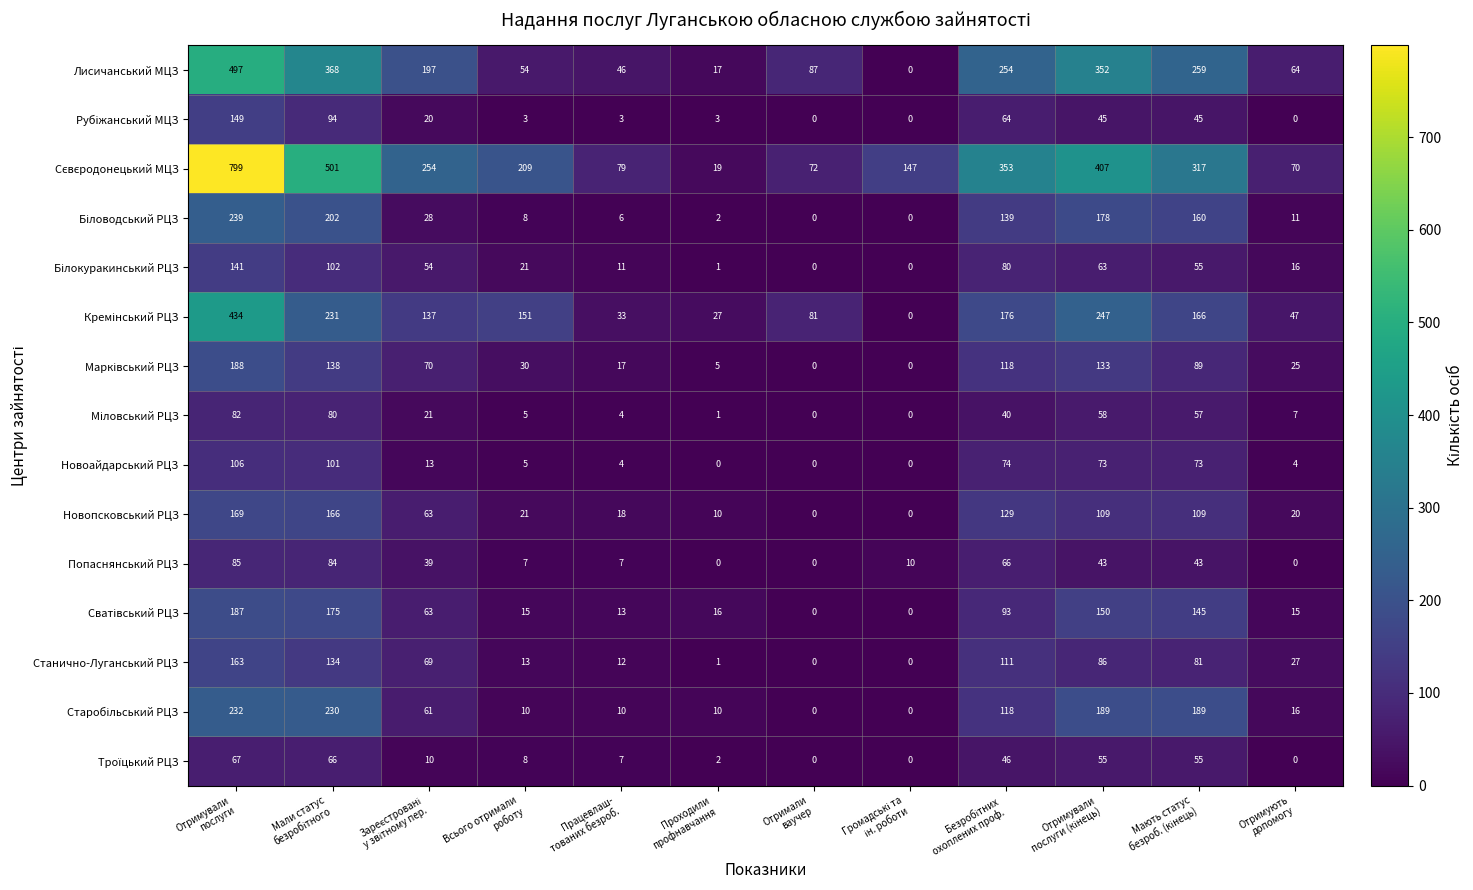

What is the total value across all series at Отримують
допомогу?

322